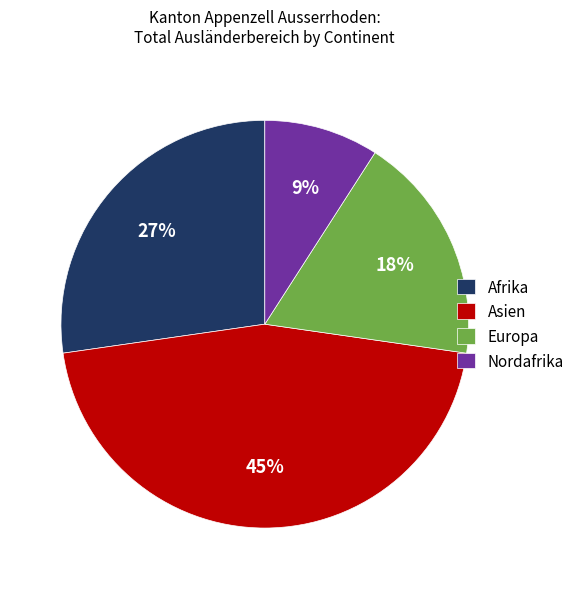

To the nearest percent, what is the difference between the largest and smallest slice percentages?

36%